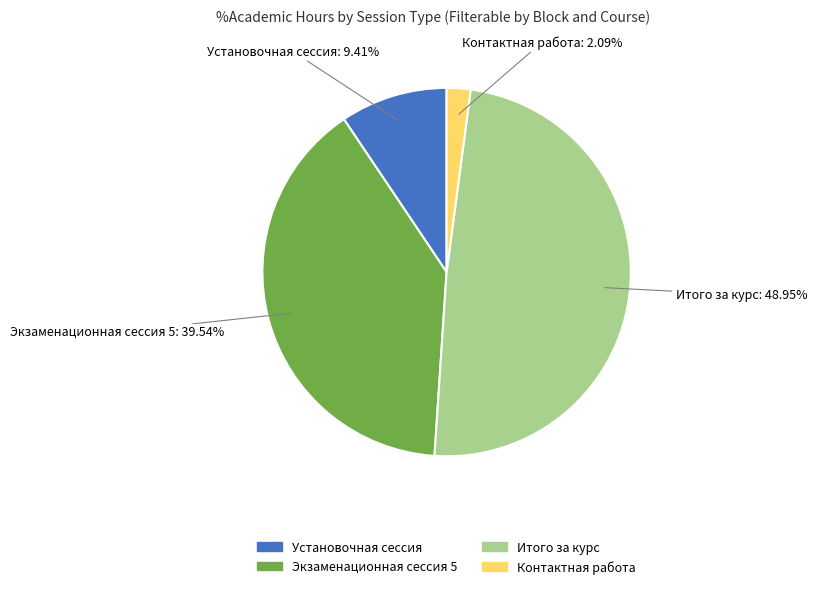

Count the number of slices in the pie.

4